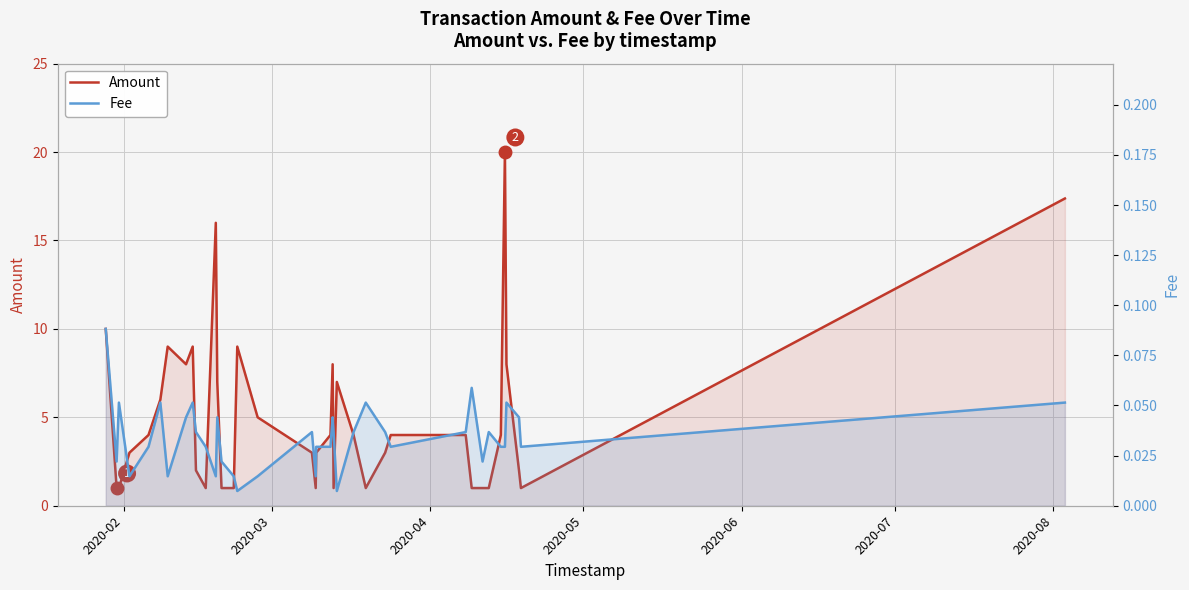

What is the greatest value displayed?

20.0